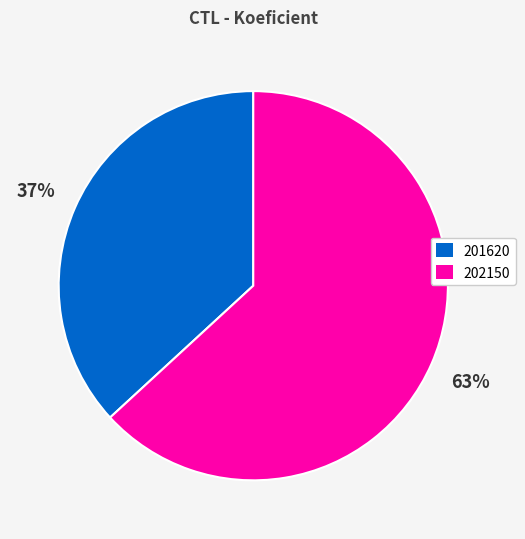

How many slices are in this pie chart?

2